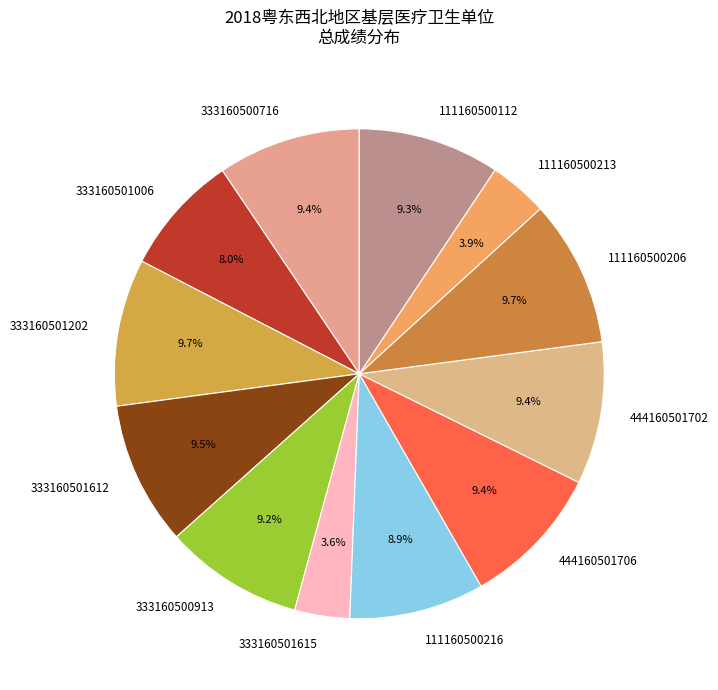

Is it true that 444160501702 is 3% of the pie?

False